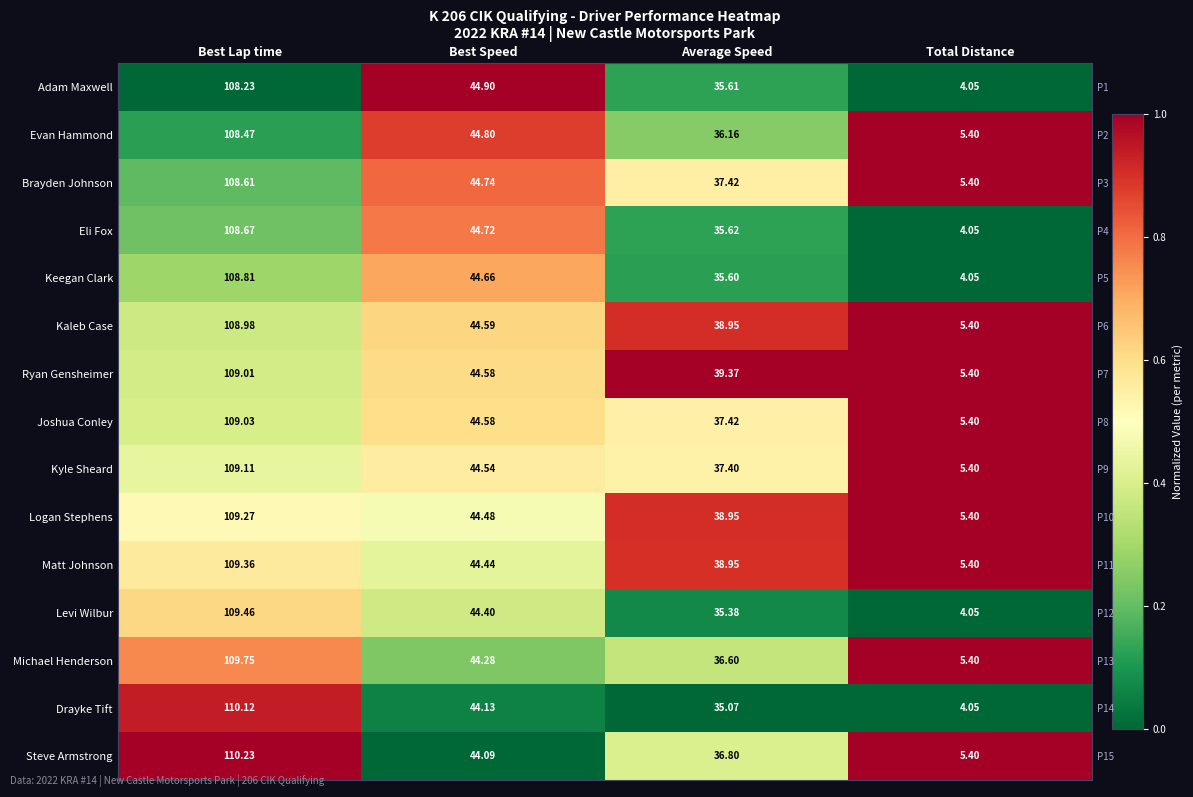

Which category has the highest value across all series?

Best Speed